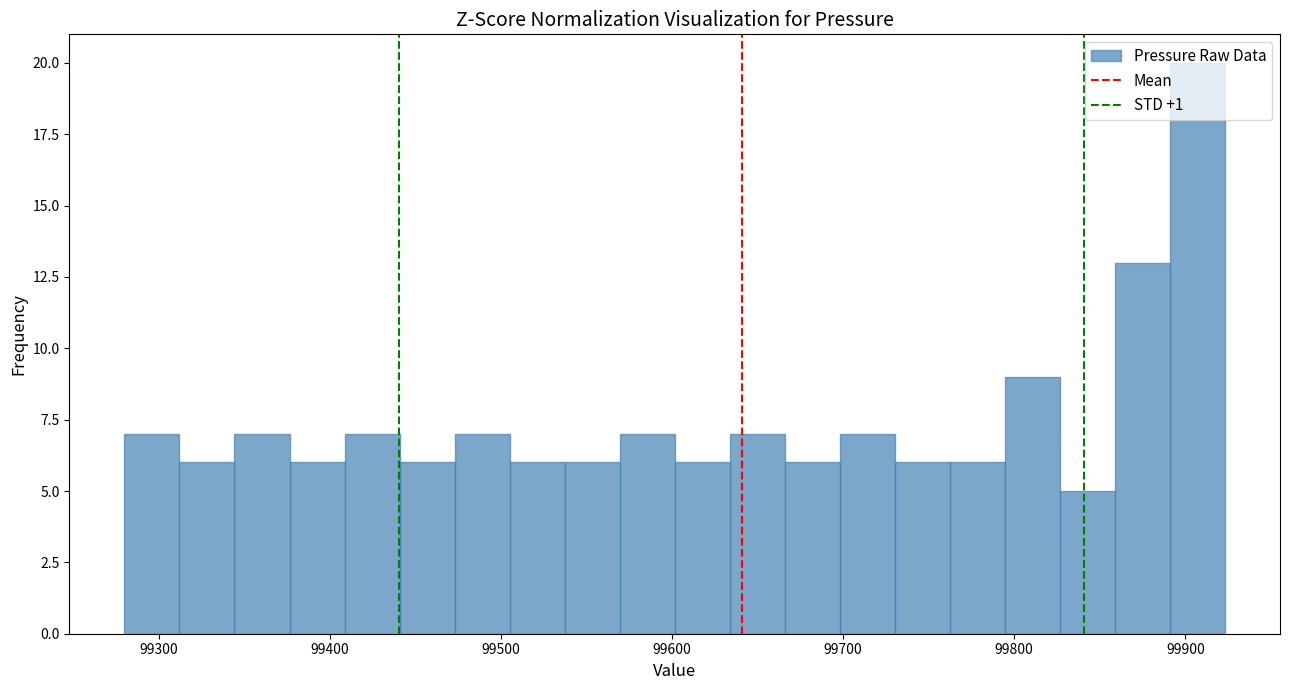

Read against the x-axis, roughly where is the centre of the tallest bar?

99910